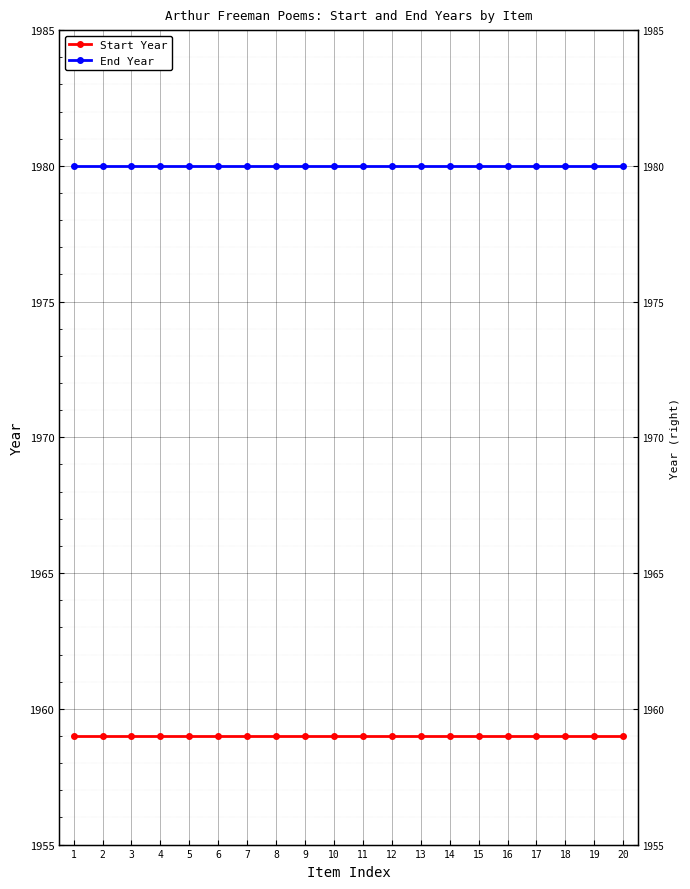

Reading left to right, what are all the values shown in this chart?

Start Year: 1959	1959	1959	1959	1959	1959	1959	1959	1959	1959	1959	1959	1959	1959	1959	1959	1959	1959	1959	1959
End Year: 1980	1980	1980	1980	1980	1980	1980	1980	1980	1980	1980	1980	1980	1980	1980	1980	1980	1980	1980	1980